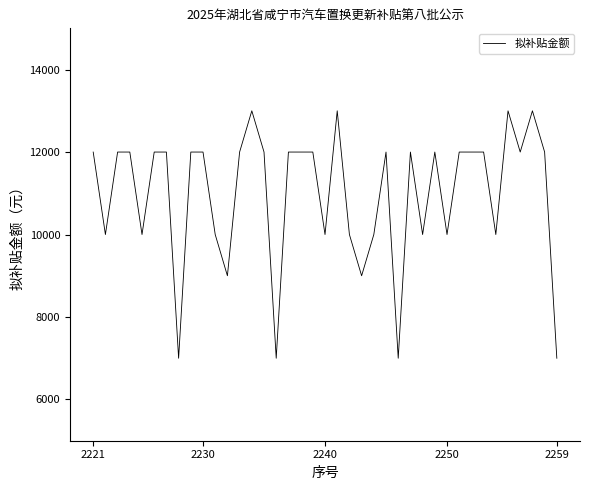

What is the greatest value displayed?

13000